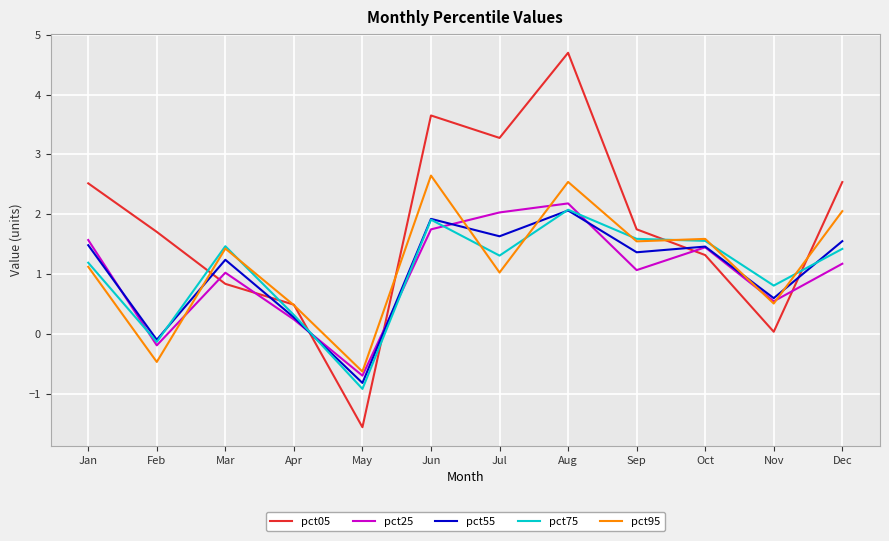

What are all the series names shown in the legend?

pct05, pct25, pct55, pct75, pct95